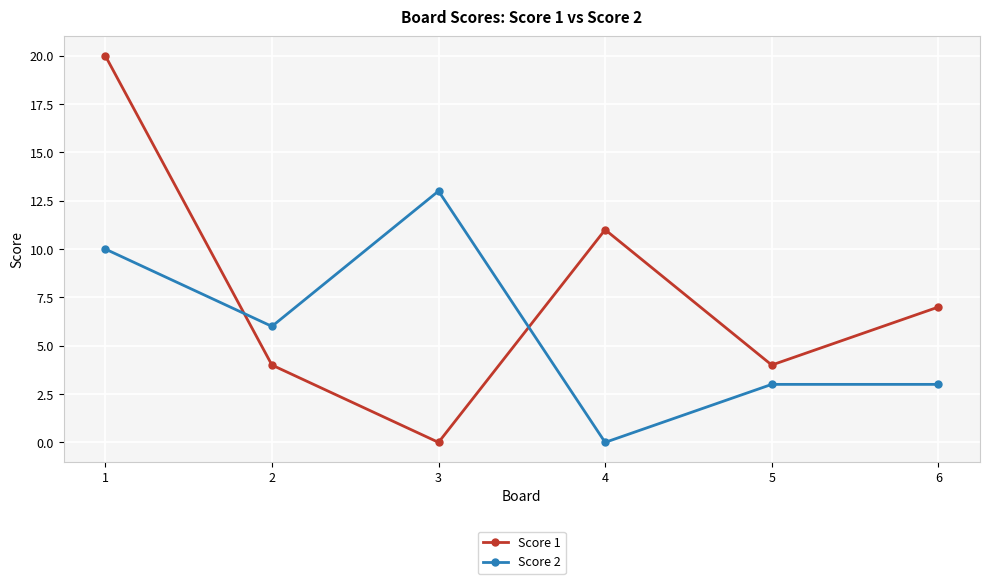

List the series in order of their overall mean, highest first.

Score 1, Score 2